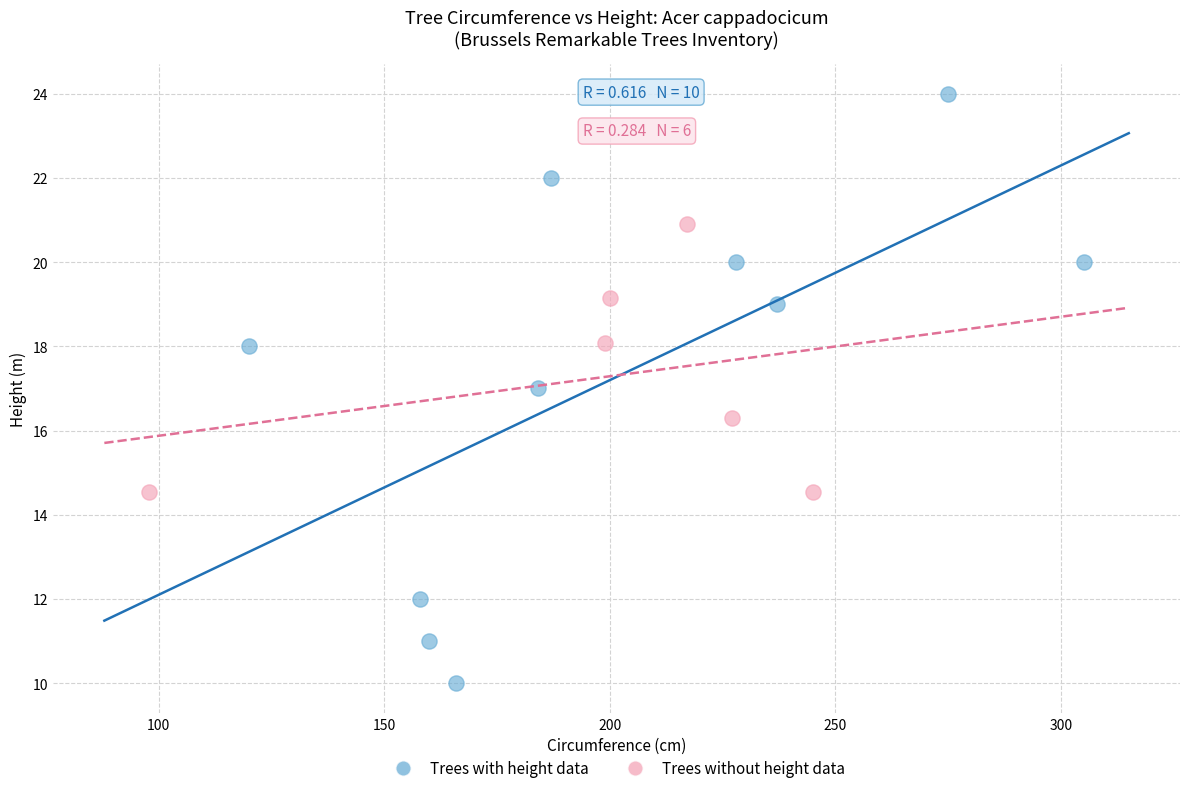

Which series reaches the maximum Y coordinate?

Trees with height data